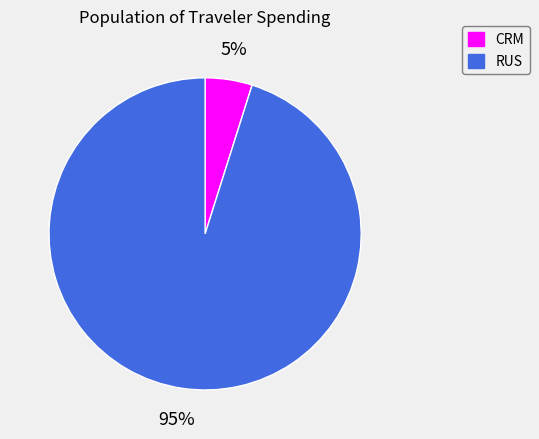

To the nearest percent, what is the average slice percentage?

50%